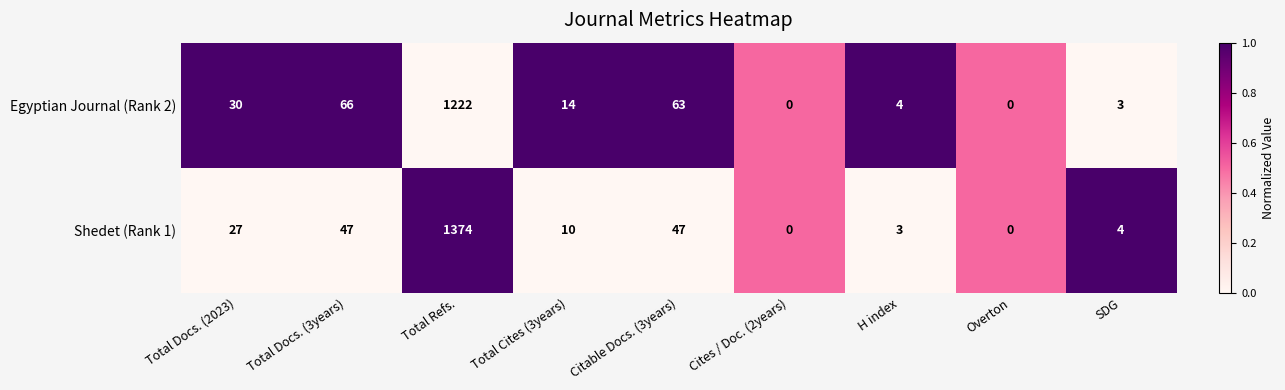

Which series has the largest total across all categories?

Shedet (Rank 1)